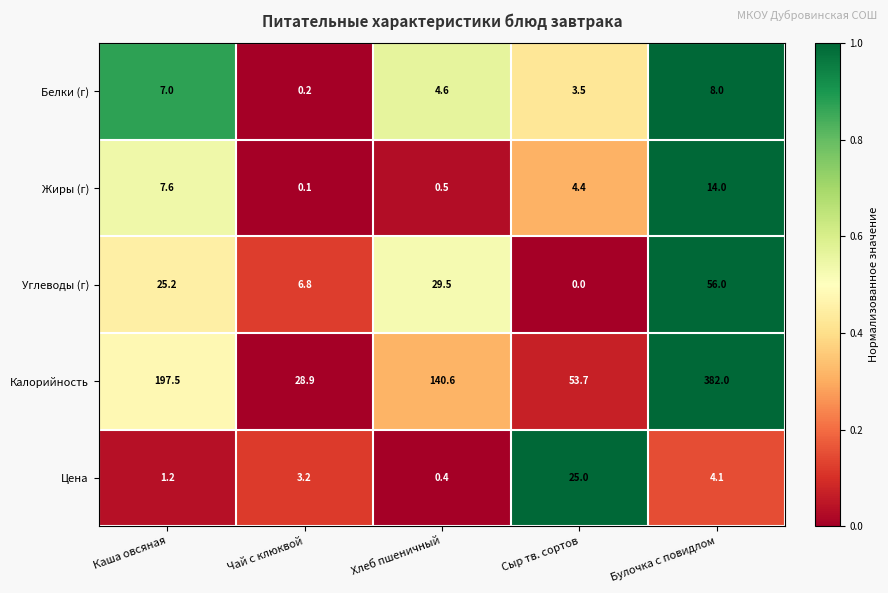

Reading right to left, transcribe all the data shown in this chart.

Белки (г): 8.0	3.5	4.6	0.2	7.0
Жиры (г): 14.0	4.4	0.5	0.1	7.6
Углеводы (г): 56.0	0.0	29.5	6.8	25.2
Калорийность: 382.0	53.7	140.6	28.9	197.5
Цена: 4.1	25.0	0.4	3.2	1.2